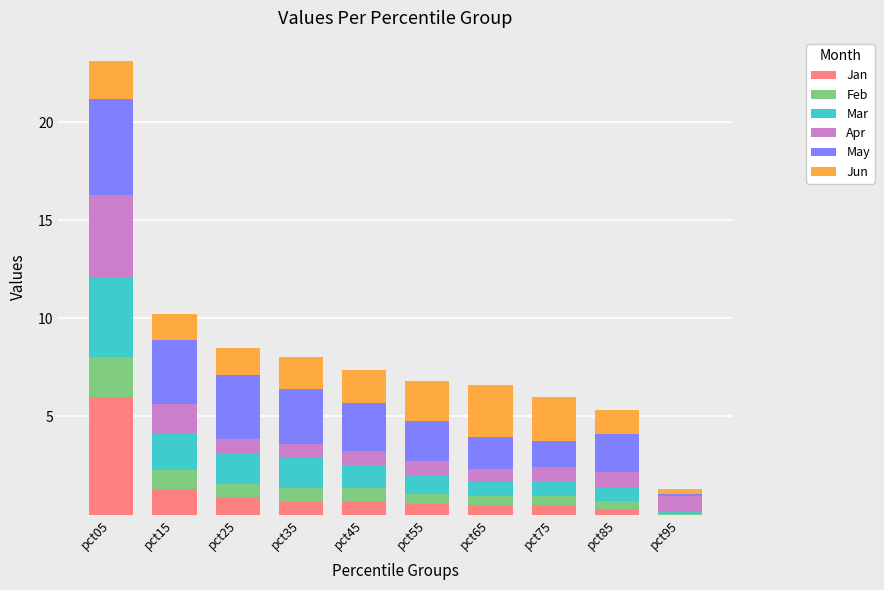

Is it true that Jan equals 0.5 at pct55?

True